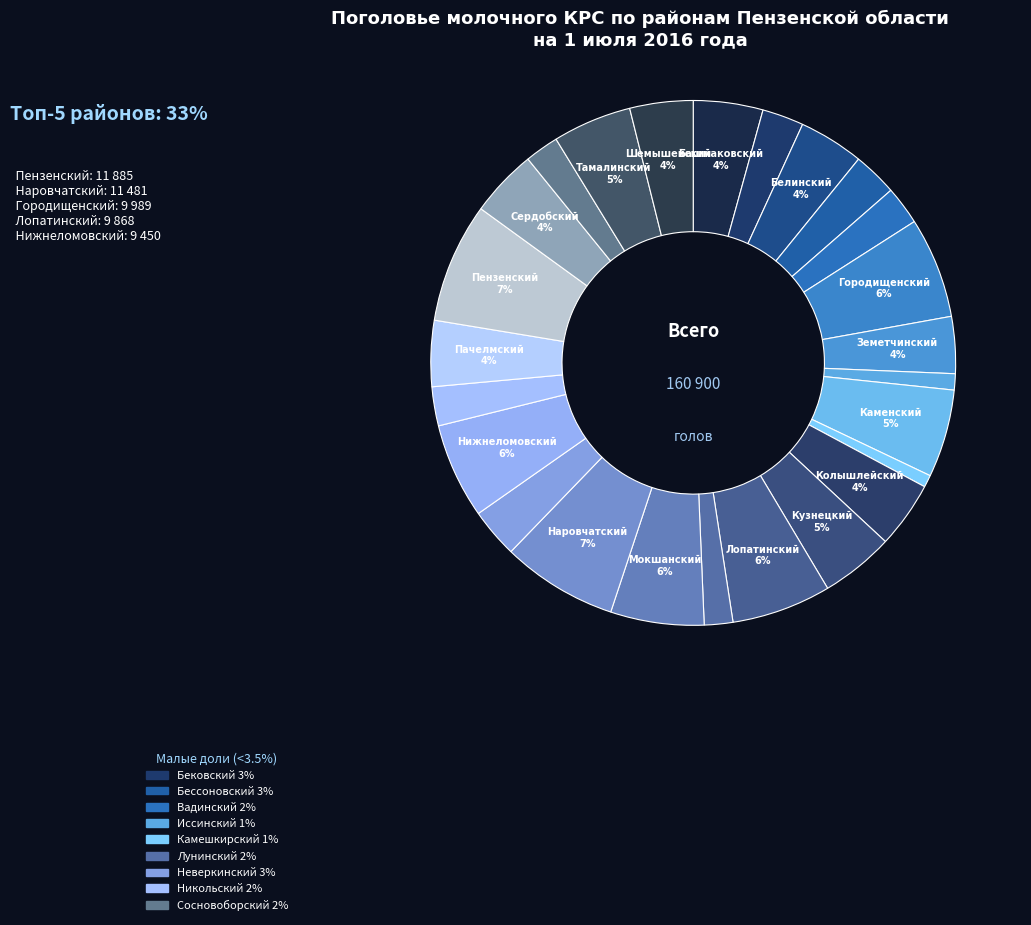

How many slices are in this pie chart?

25